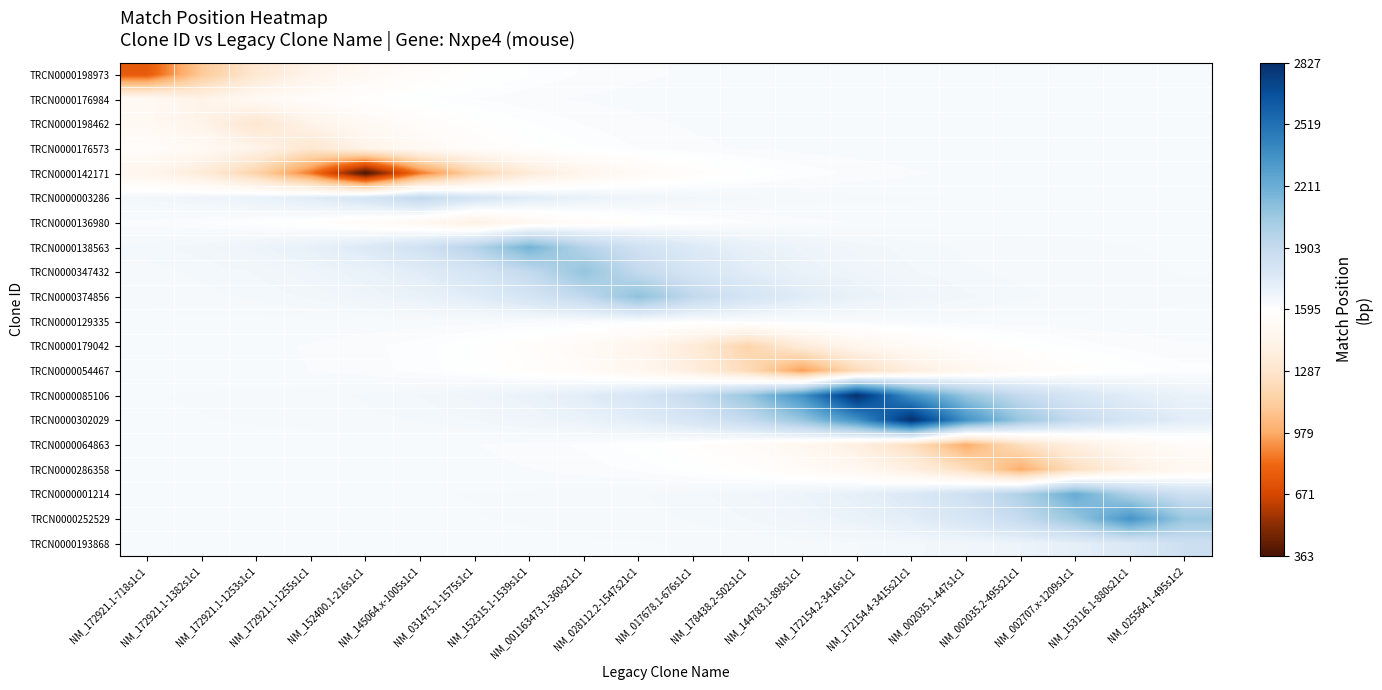

At NM_002707.x-1209s1c1, list the series in order from largest to smallest.

TRCN0000001214, TRCN0000252529, TRCN0000302029, TRCN0000085106, TRCN0000193868, TRCN0000374856, TRCN0000347432, TRCN0000138563, TRCN0000003286, TRCN0000176984, TRCN0000198973, TRCN0000198462, TRCN0000176573, TRCN0000129335, TRCN0000136980, TRCN0000142171, TRCN0000179042, TRCN0000054467, TRCN0000064863, TRCN0000286358